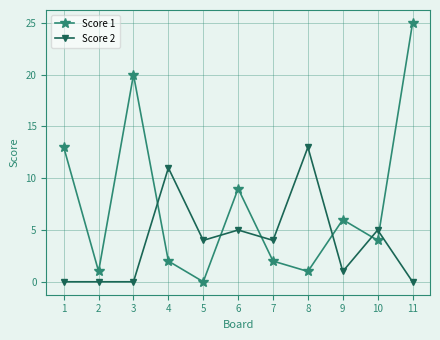

Rank the series by their maximum value, from lowest to highest.

Score 2, Score 1